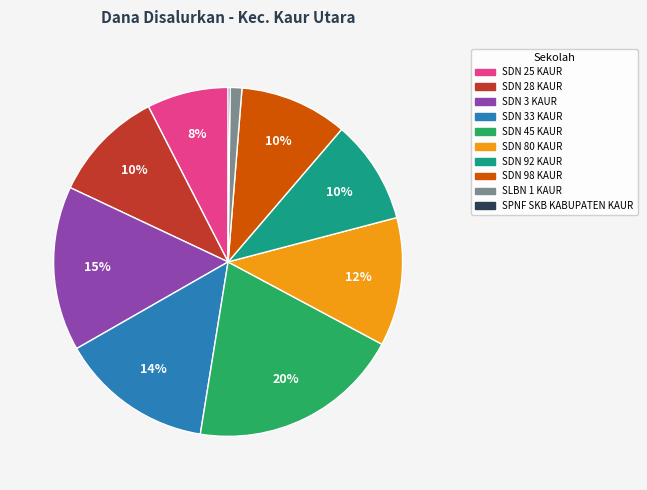

What percentage is the SDN 92 KAUR slice, to the nearest percent?

10%